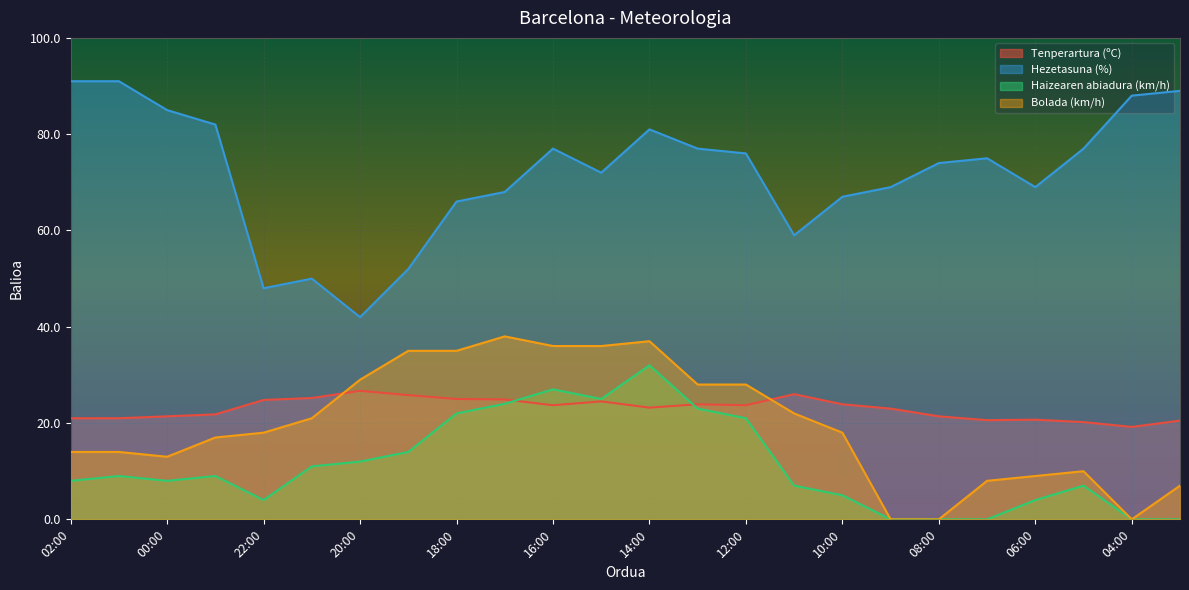

How many categories are shown in the chart?

24